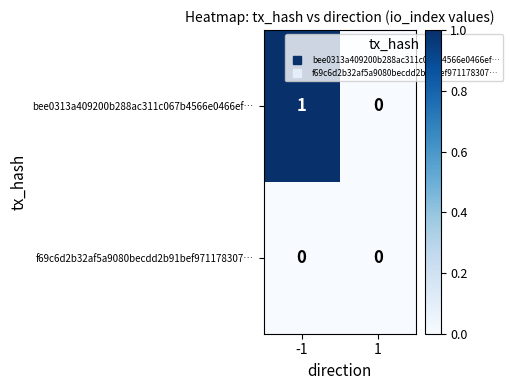

List the labels in order of bee0313a409200b288ac311c067b4566e0466ef… value, smallest first.

1, -1